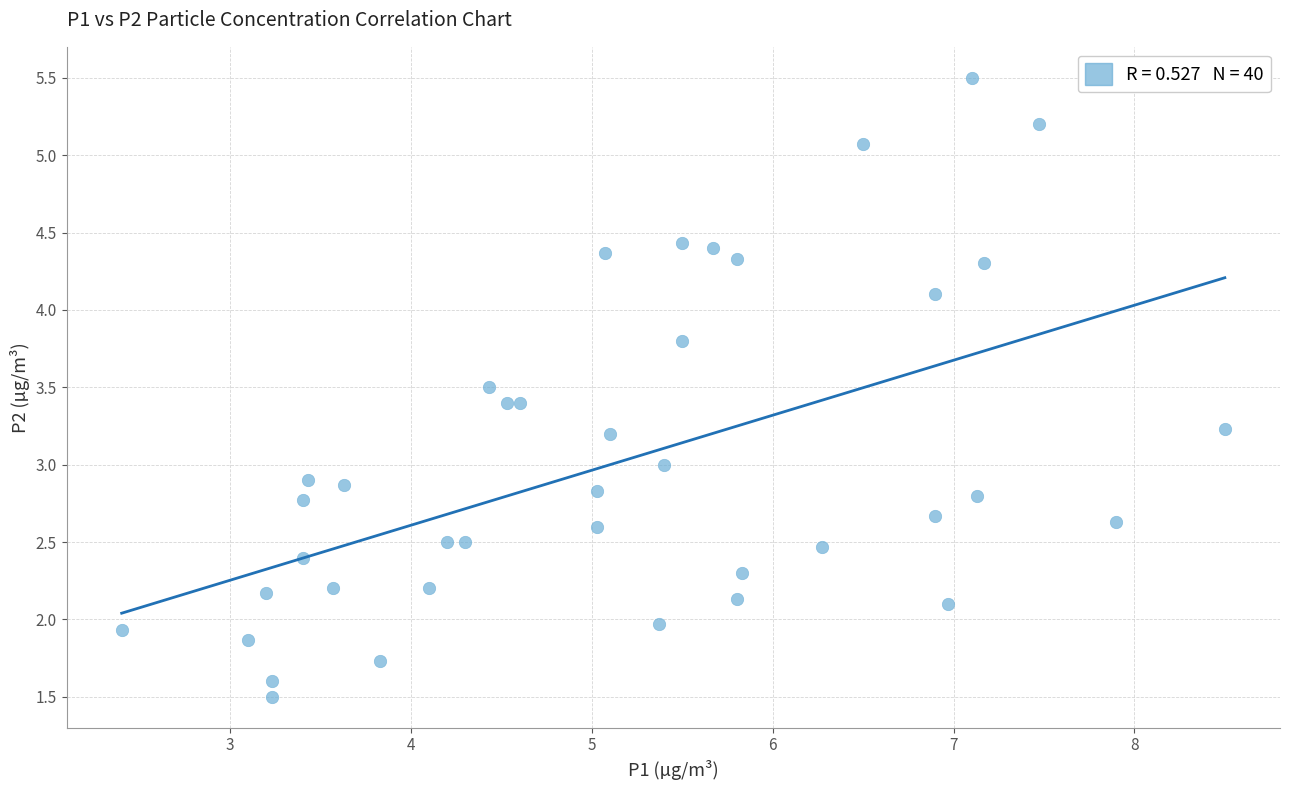

What is the range of X values (max minus min)?

6.1